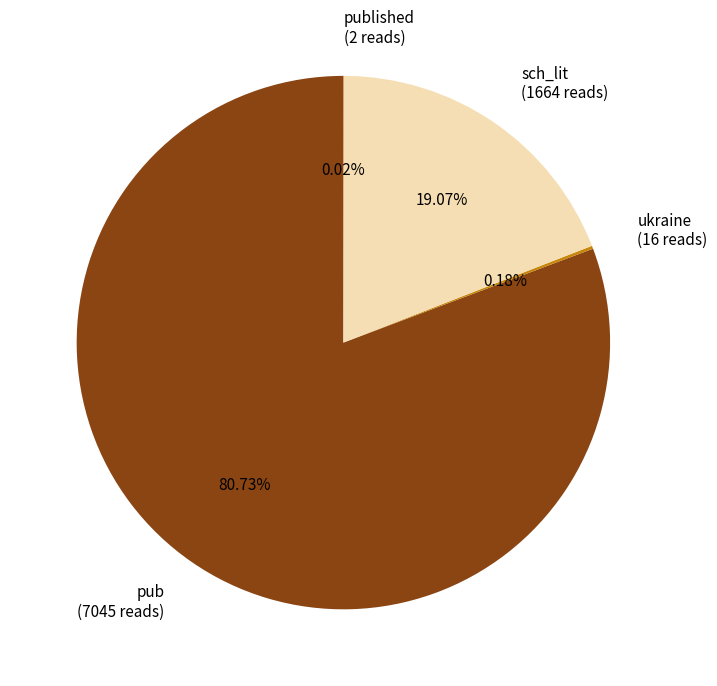

Does pub (7045 reads) represent more than half of the total?

Yes